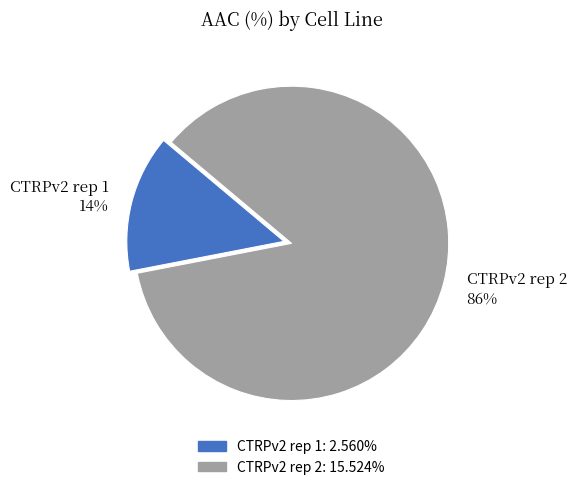

Which slice represents more than half of the pie?

CTRPv2 rep 2